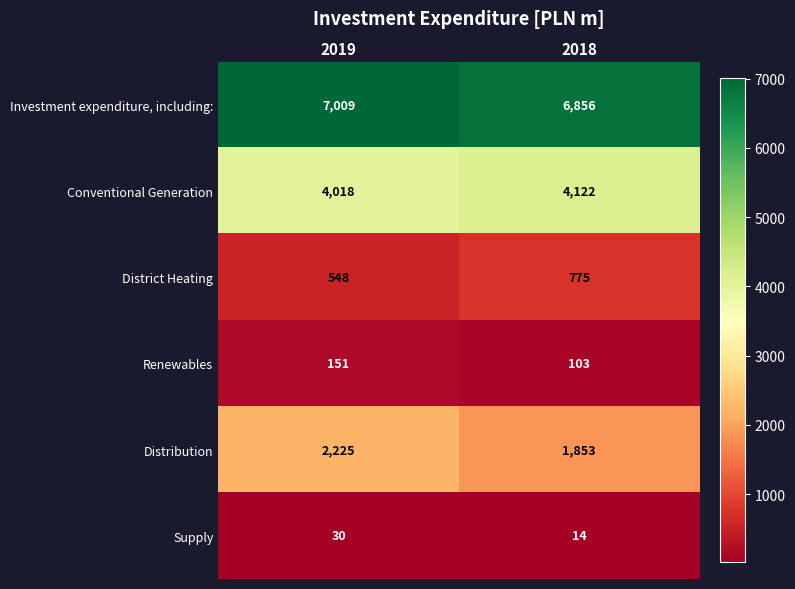

The Conventional Generation series shows 4018 at 2019. True or false?

True